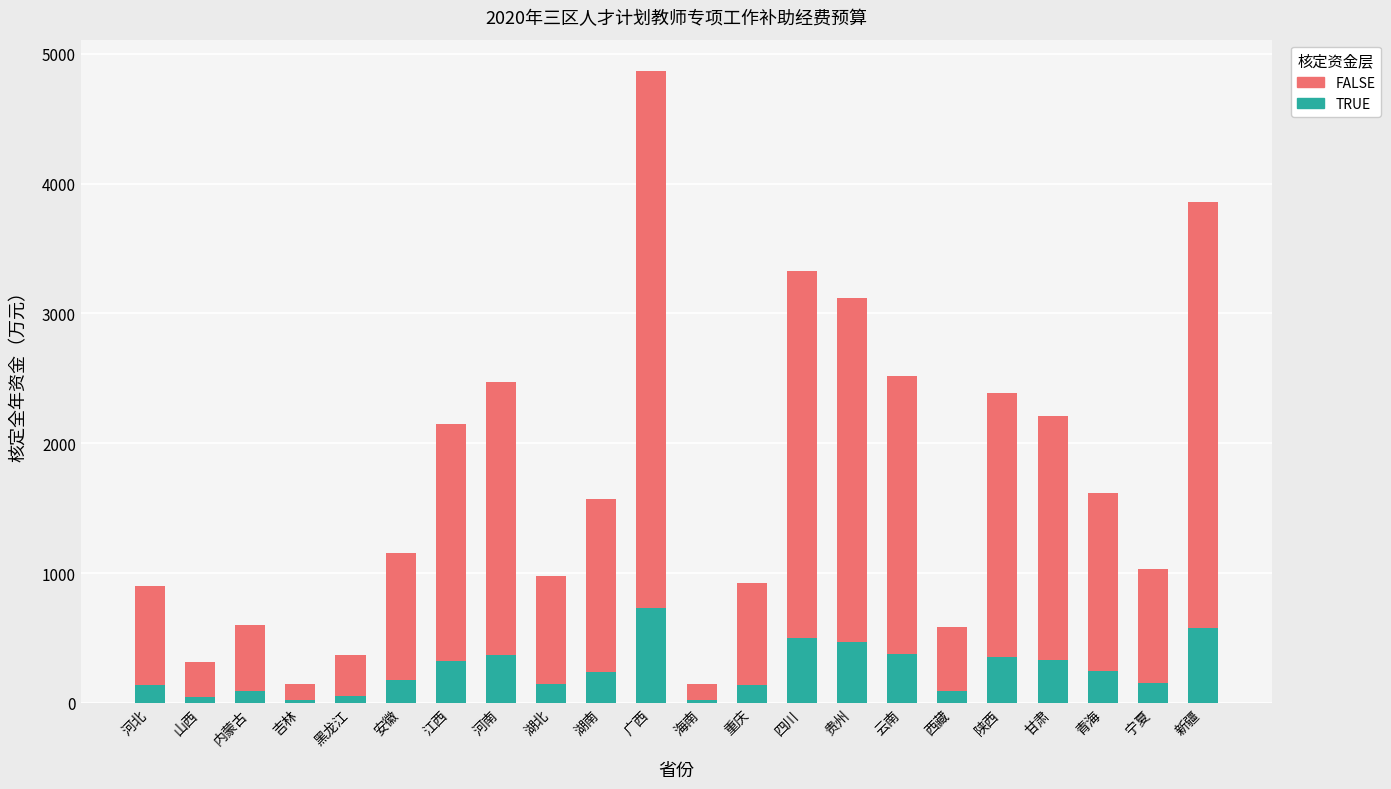

What value does the TRUE series have at 贵州?

468